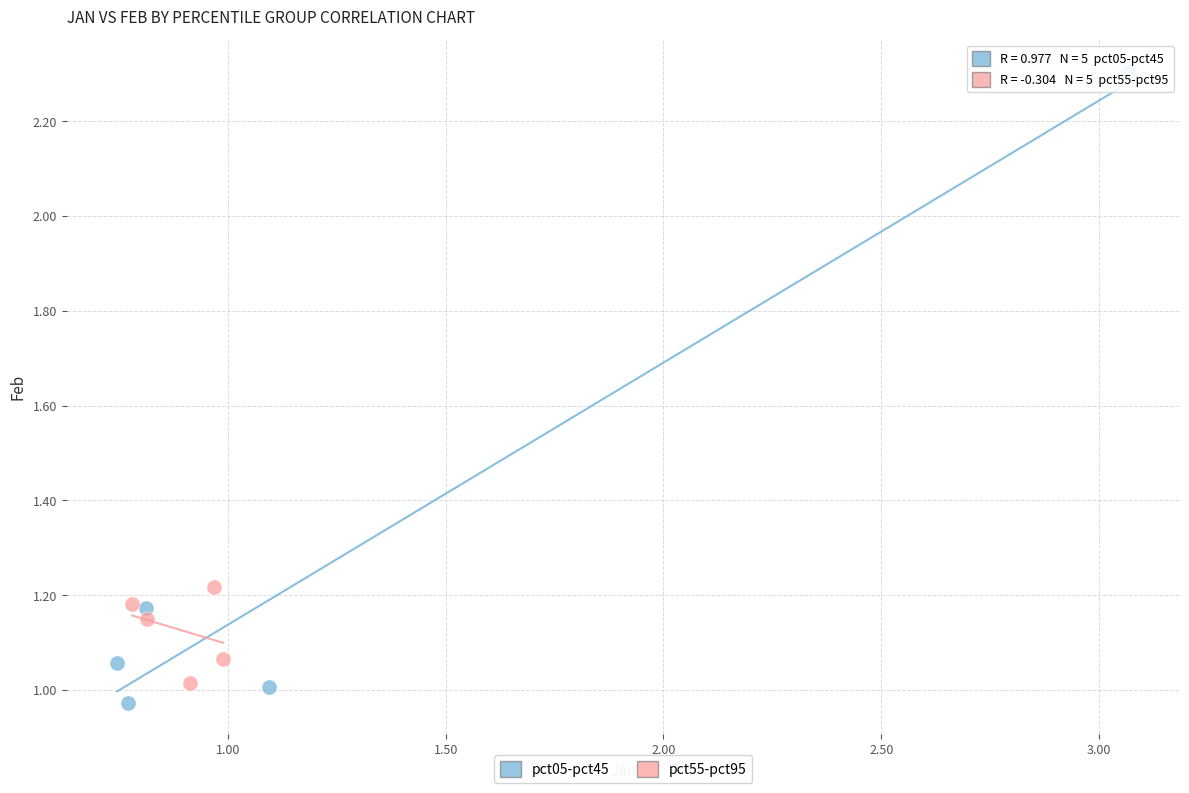

Which series contains the highest Y value?

pct05-pct45